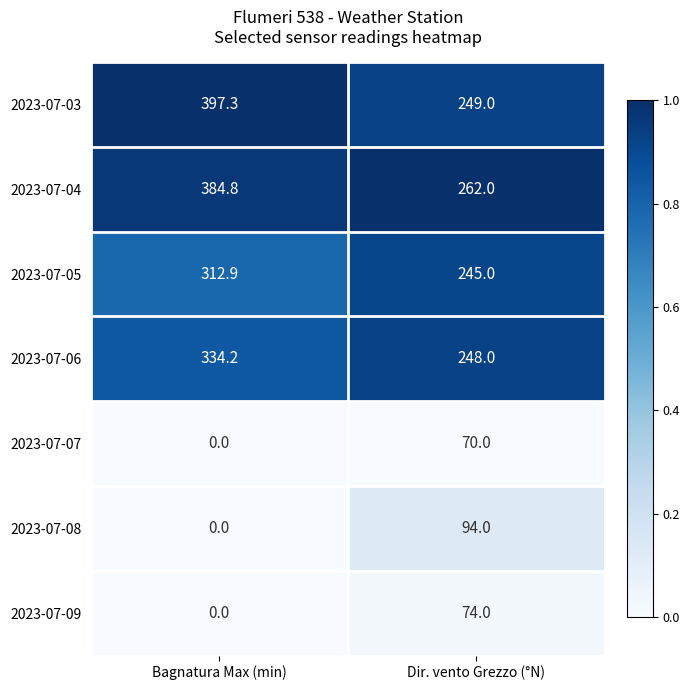

At how many categories does at least one series exceed 0?

2